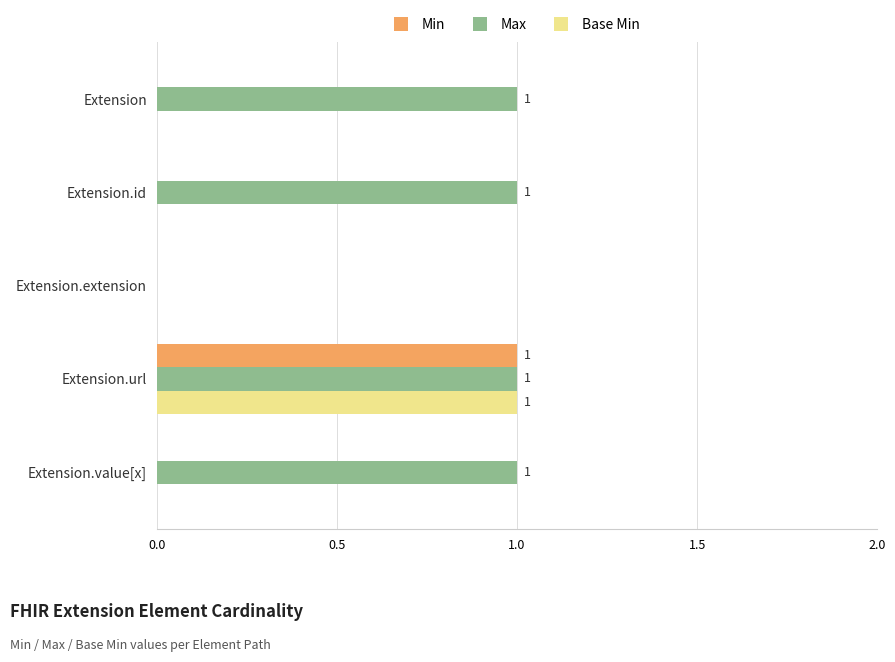

The value of Base Min at Extension is 0. True or false?

True